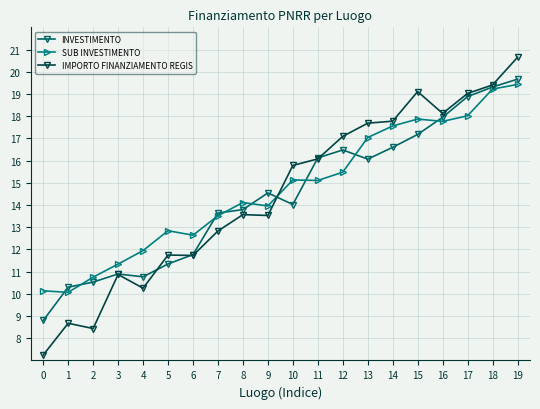

What are all the series names shown in the legend?

INVESTIMENTO, SUB INVESTIMENTO, IMPORTO FINANZIAMENTO REGIS